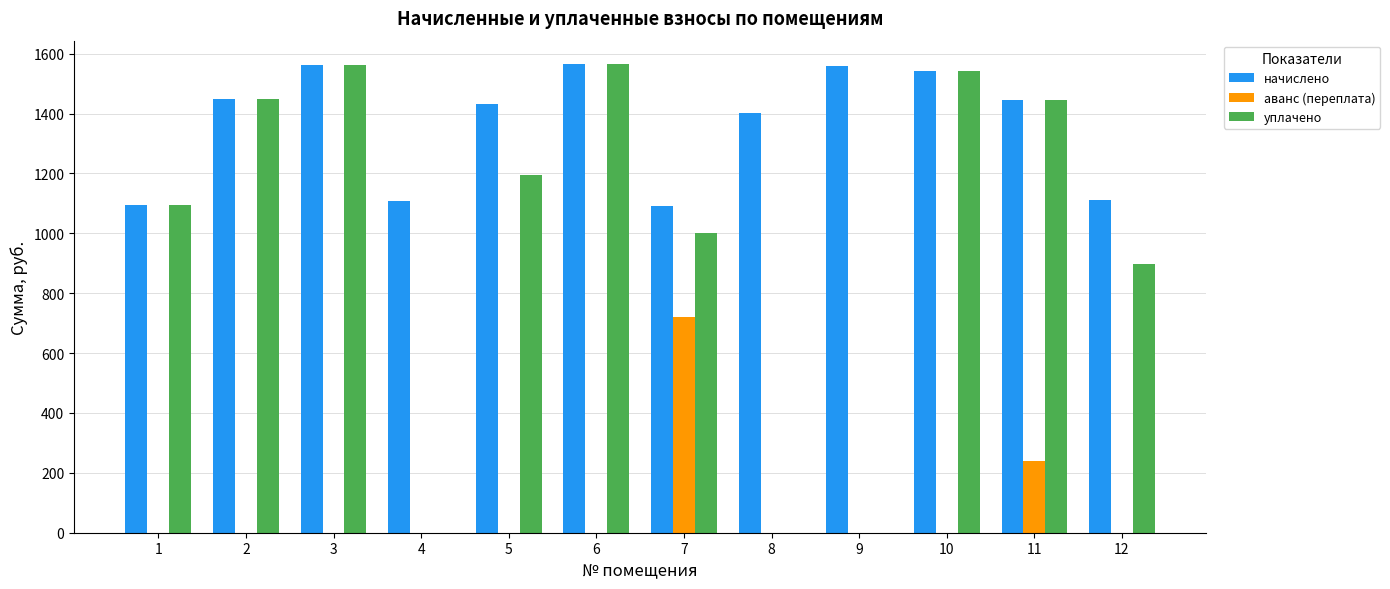

The value of уплачено at 2 is 1448.6. True or false?

True